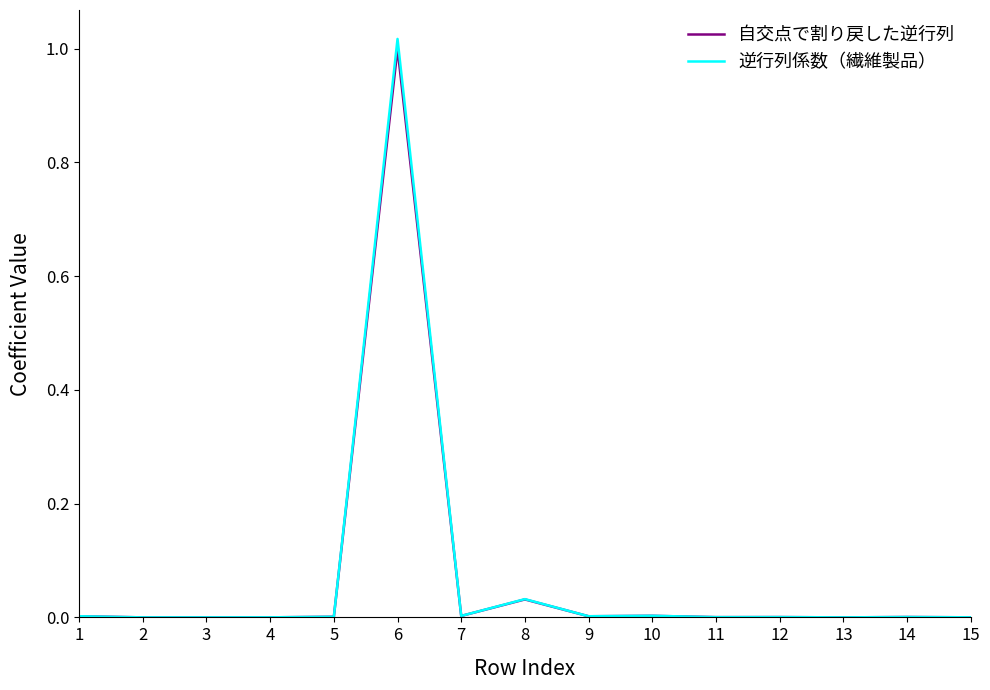

Which label corresponds to the largest value in the chart?

6